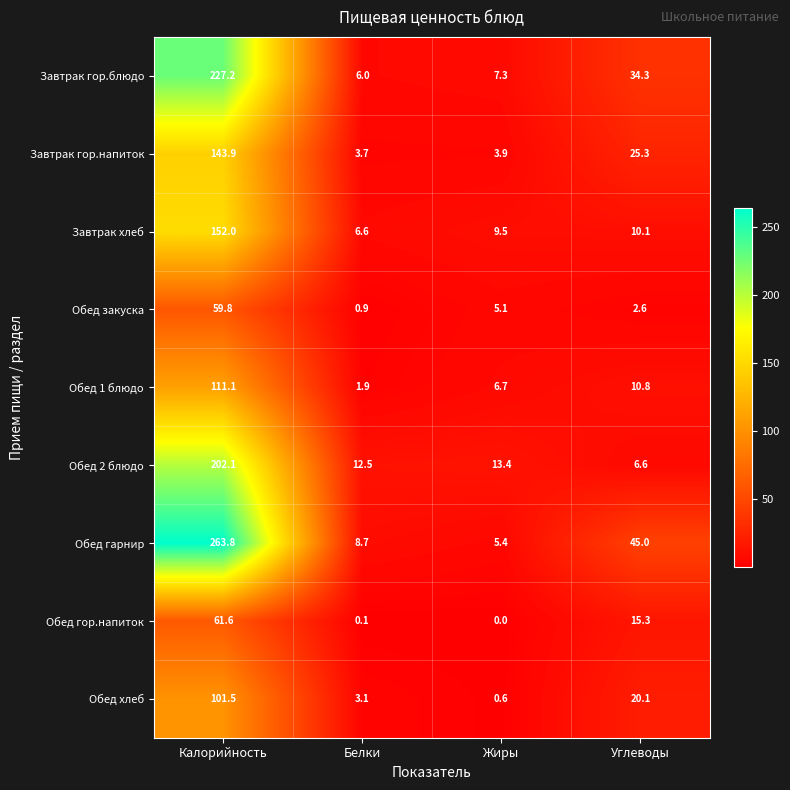

The Обед закуска series shows 0.9 at Белки. True or false?

True